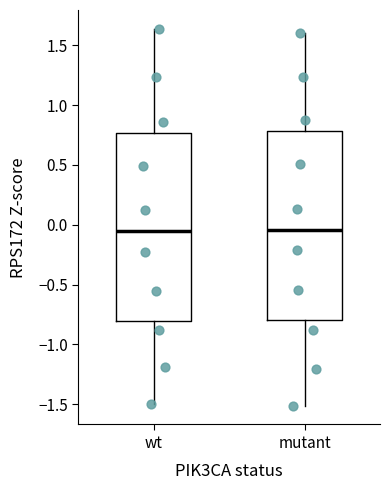

Where does the median line of the box for wt sit on the y-axis? The values are not printed on the chart, so give them approximately, as read against the axis.

-0.05